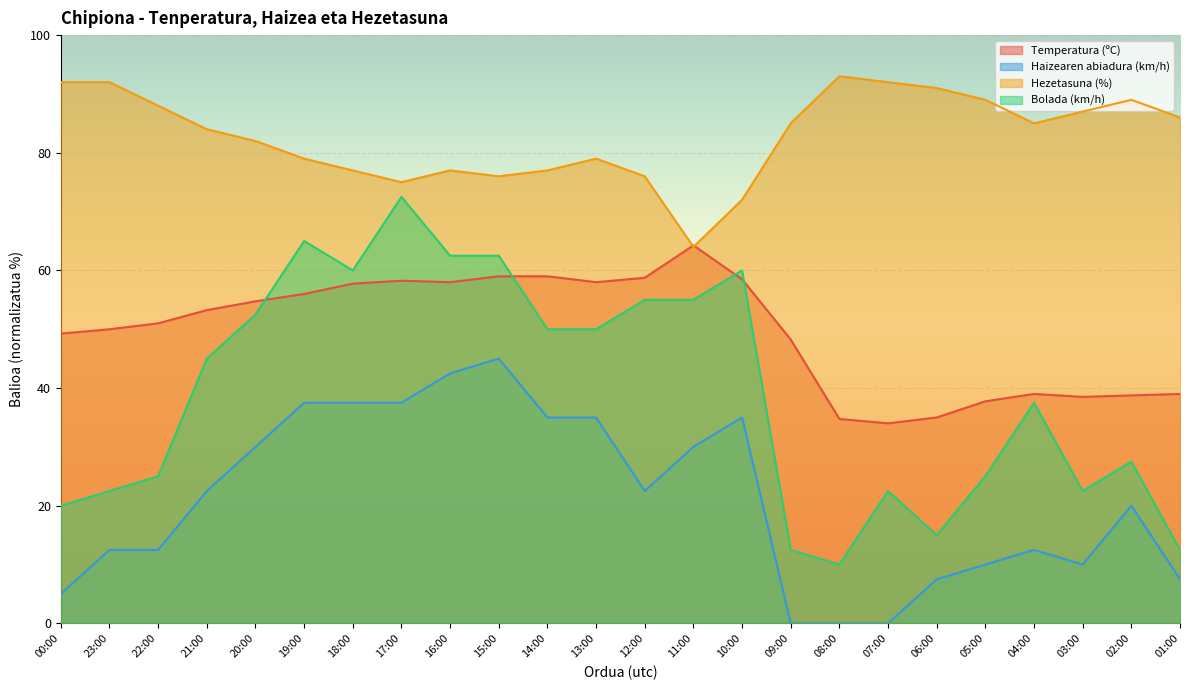

Does the chart display data point markers on the line(s)?

No